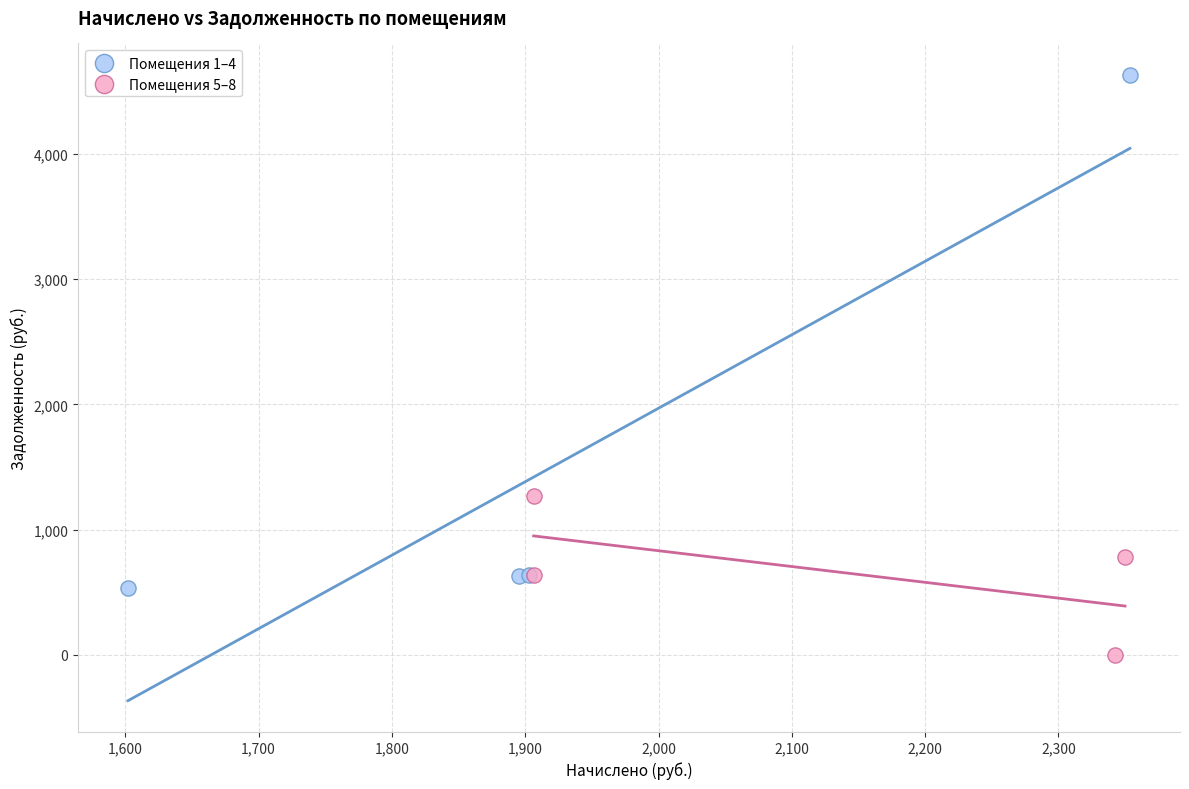

Which series reaches the maximum Y coordinate?

Помещения 1–4